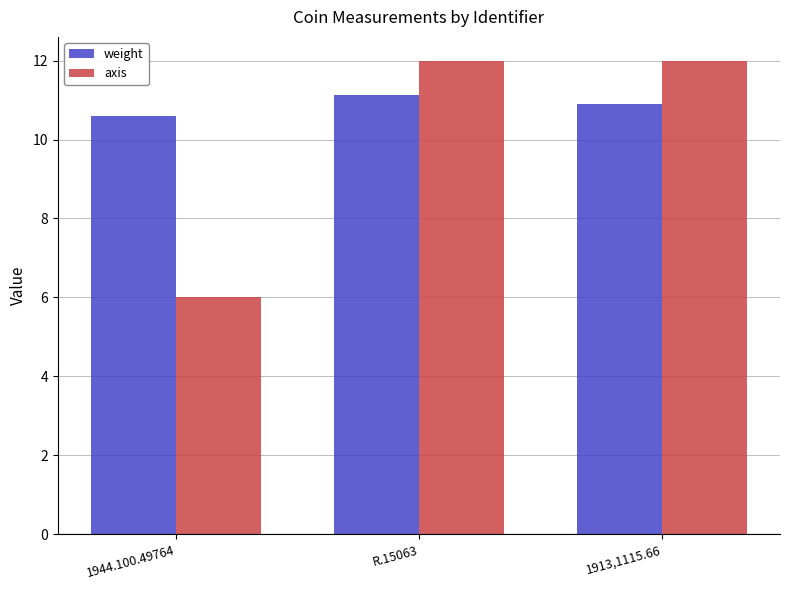

What is the difference between the second highest and minimum values in the axis series?

6.0